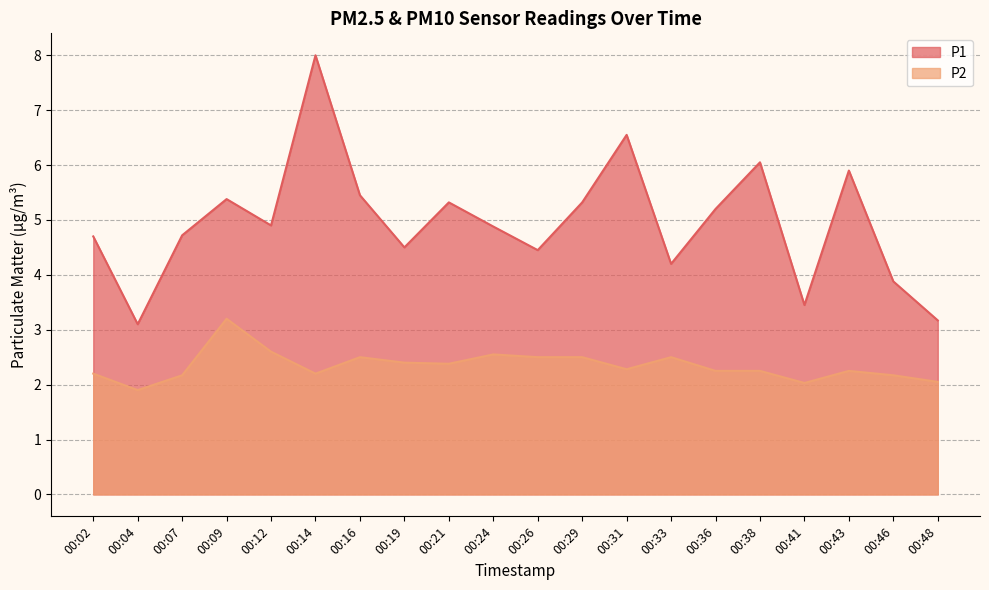

Does the chart have visible grid lines?

Yes